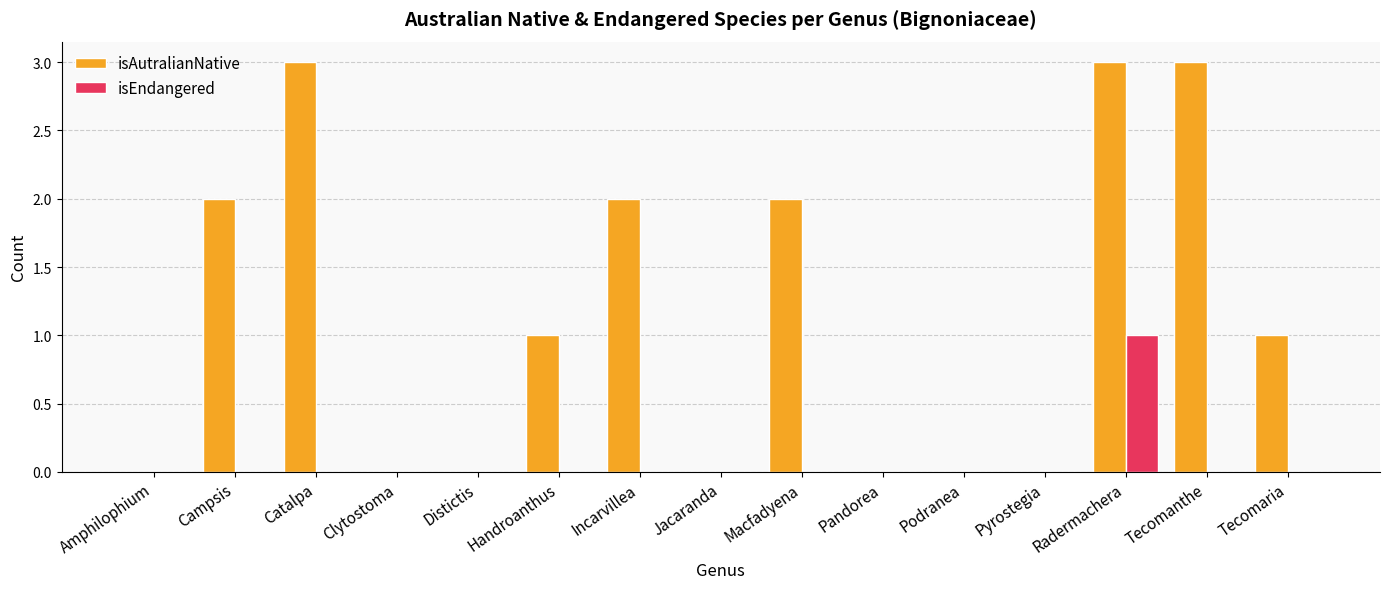

Which series changed the most between Campsis and Pyrostegia?

isAutralianNative